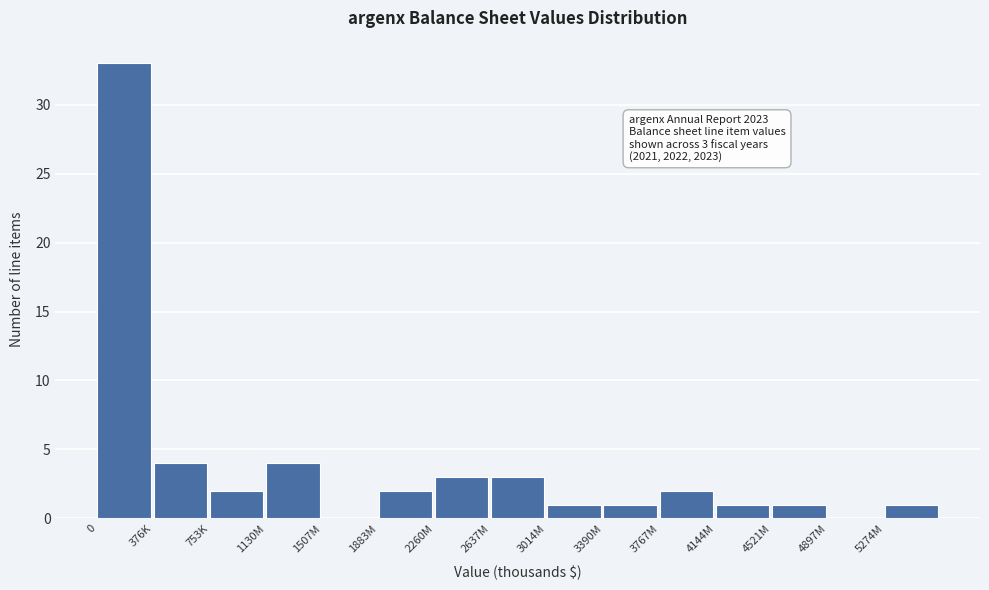

Reading left to right, list all the values displayed in this chart.

0=33	376K=4	753K=2	1130M=4	1507M=0	1883M=2	2260M=3	2637M=3	3014M=1	3390M=1	3767M=2	4144M=1	4521M=1	4897M=0	5274M=1